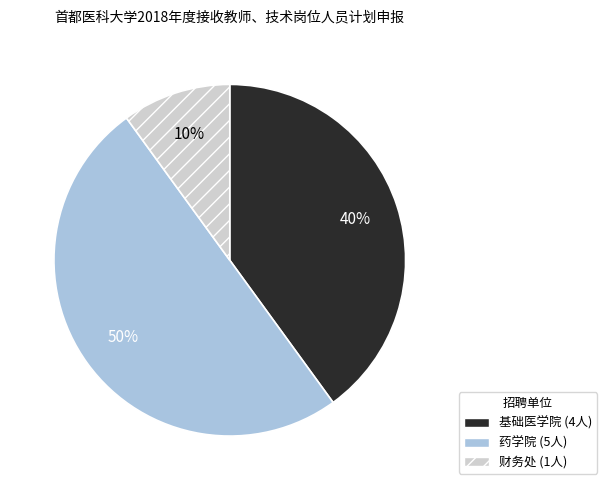

Do 药学院 and 财务处 together represent more than half of the pie?

Yes